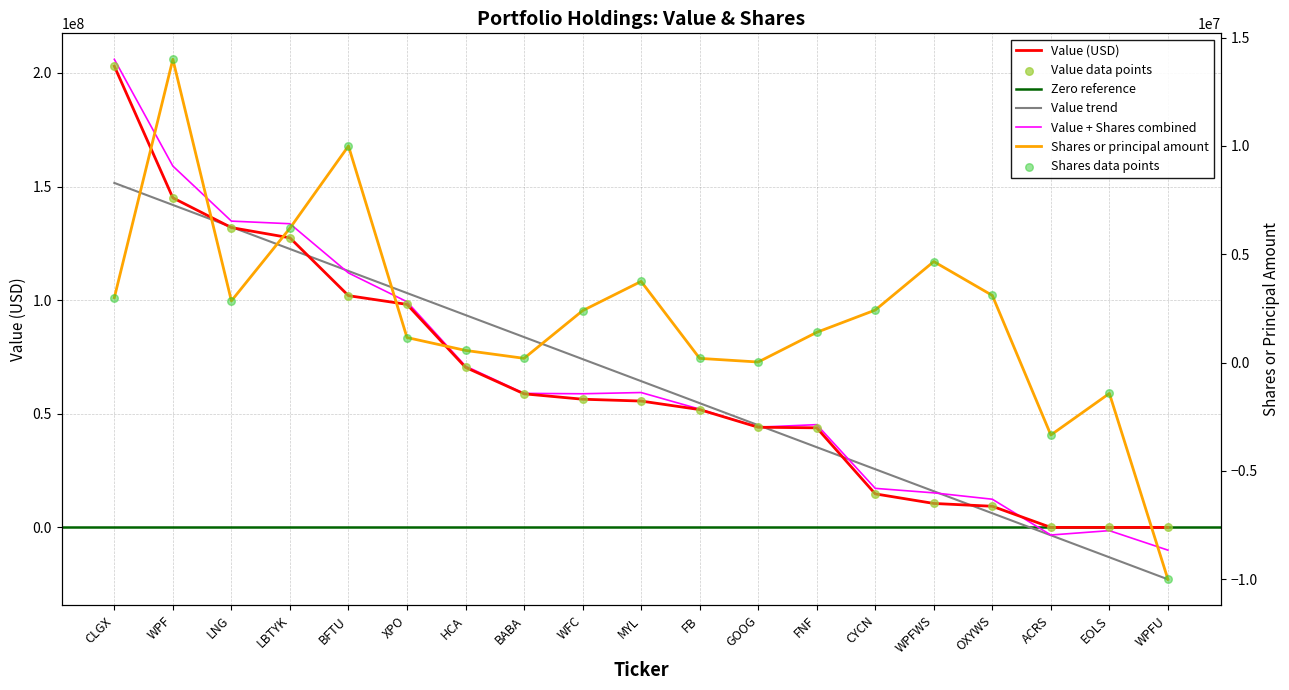

Which series contains the lowest Y value?

Shares or principal amount